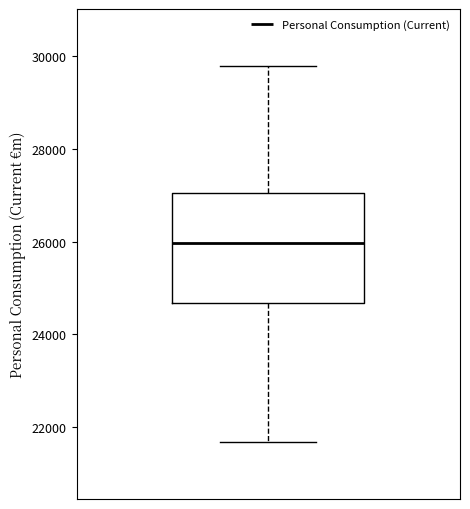

Read this box plot against the y-axis: the position of the median line, the range covered by the box, and the ends of both whiskers. The values are not printed on the chart, so give them approximately, as read against the axis.

median 26000, box 24600 to 27000, whiskers 21600 to 29800